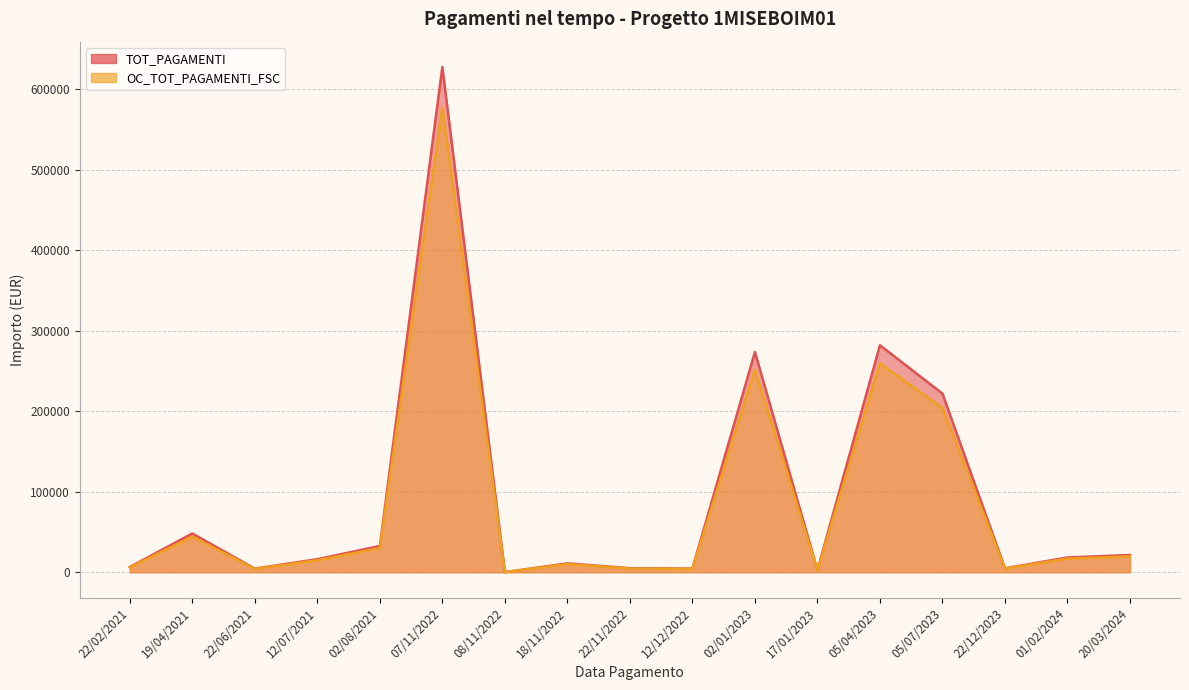

What is the highest value of the OC_TOT_PAGAMENTI_FSC series?

577238.9